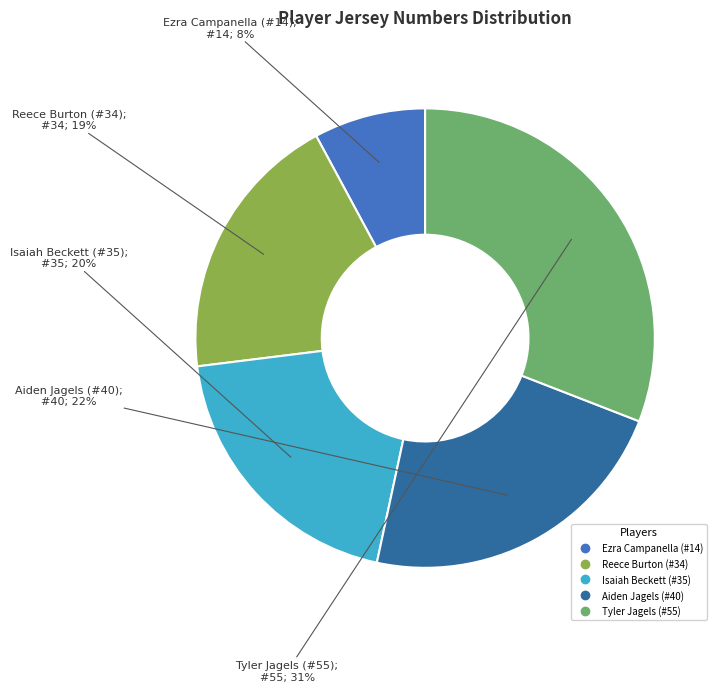

Does Tyler Jagels (#55) represent more than half of the total?

No